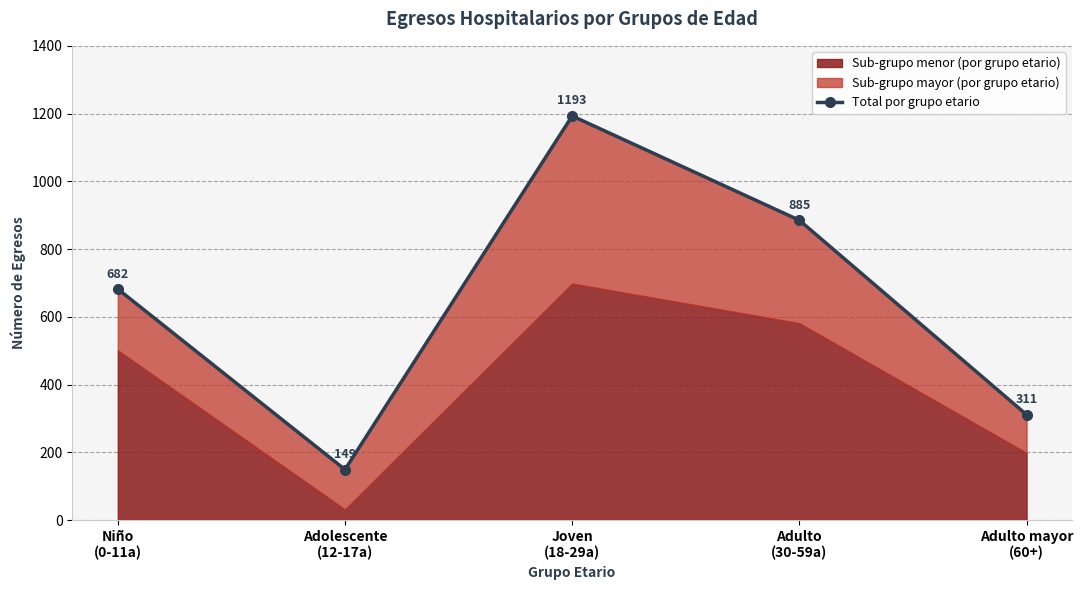

What is the label of the 3rd point from the left?

Joven
(18-29a)